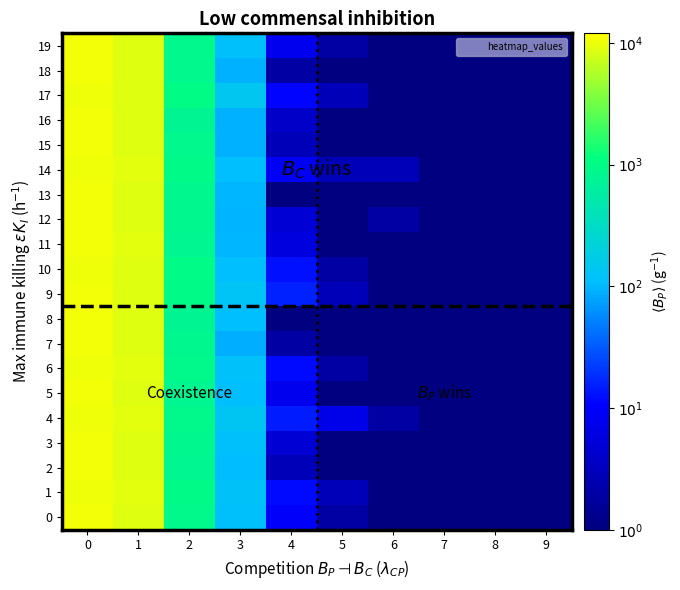

Between 8 and 6, which is larger?

8